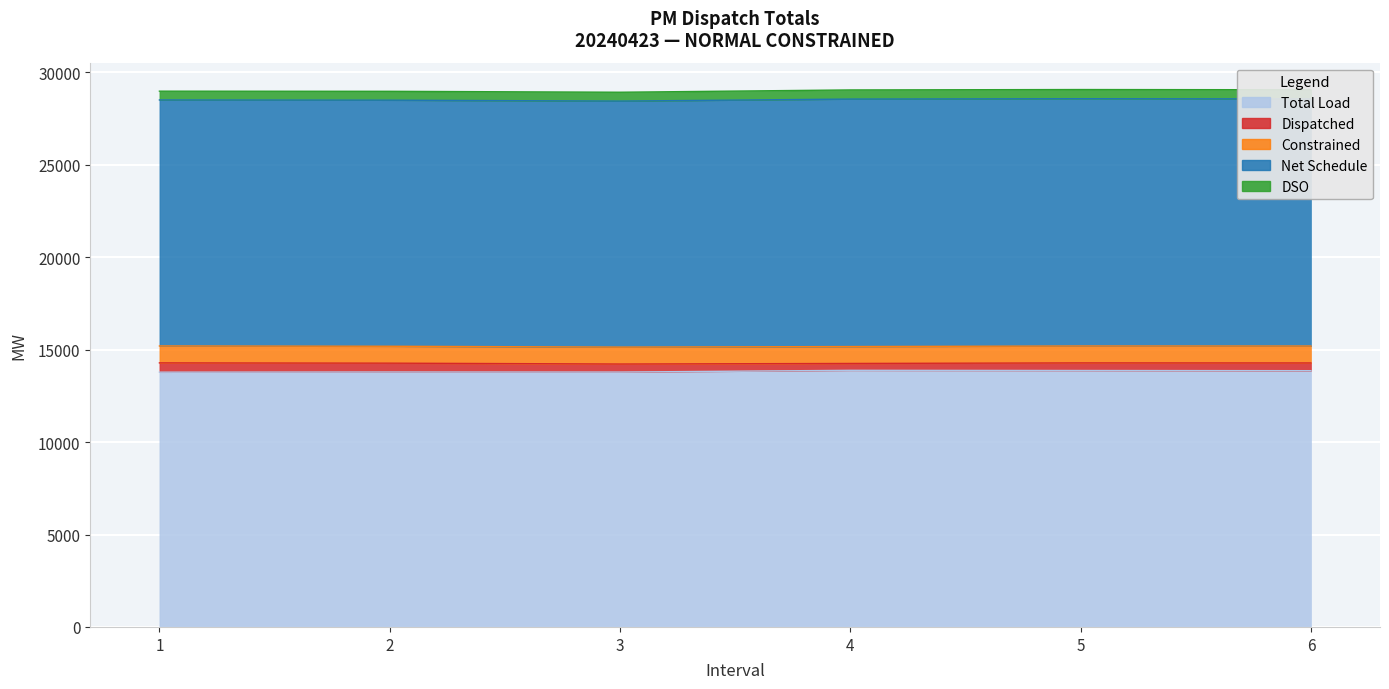

What is the sum of the Constrained values at 6 and 3?

1829.2